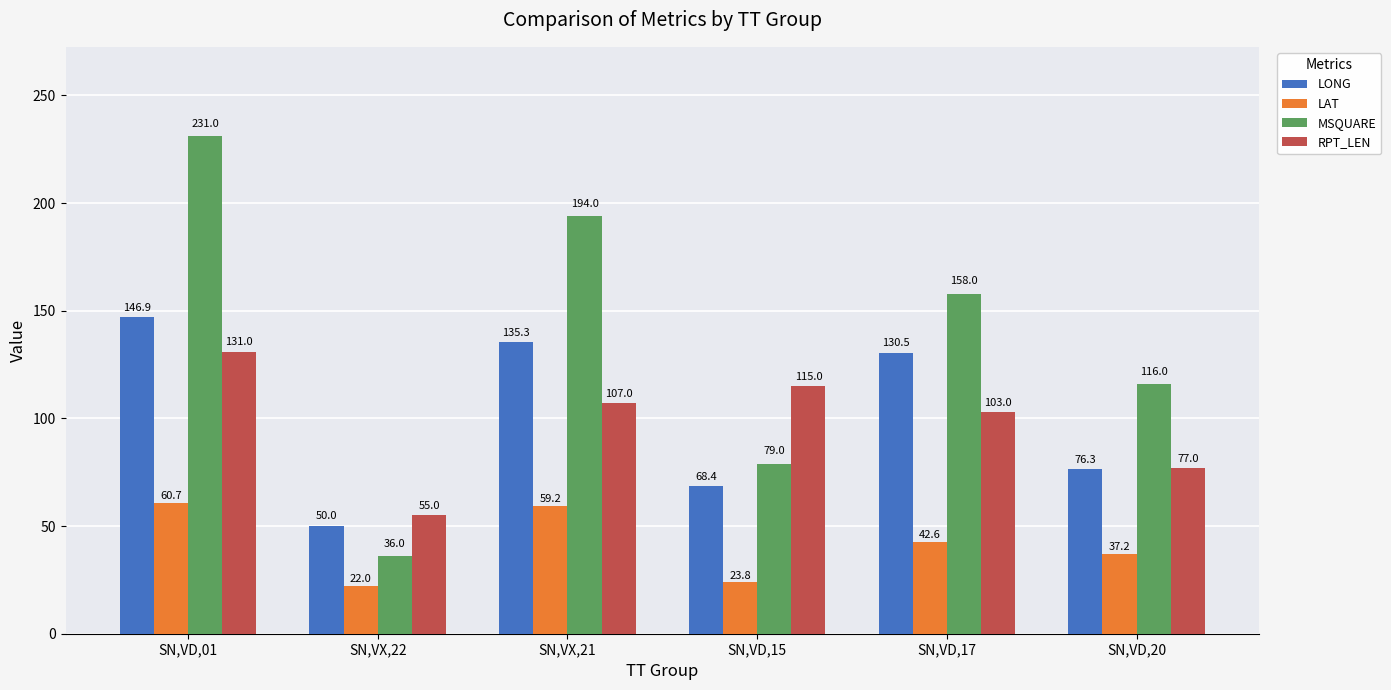

At which label does LONG first exceed 130?

SN,VD,01